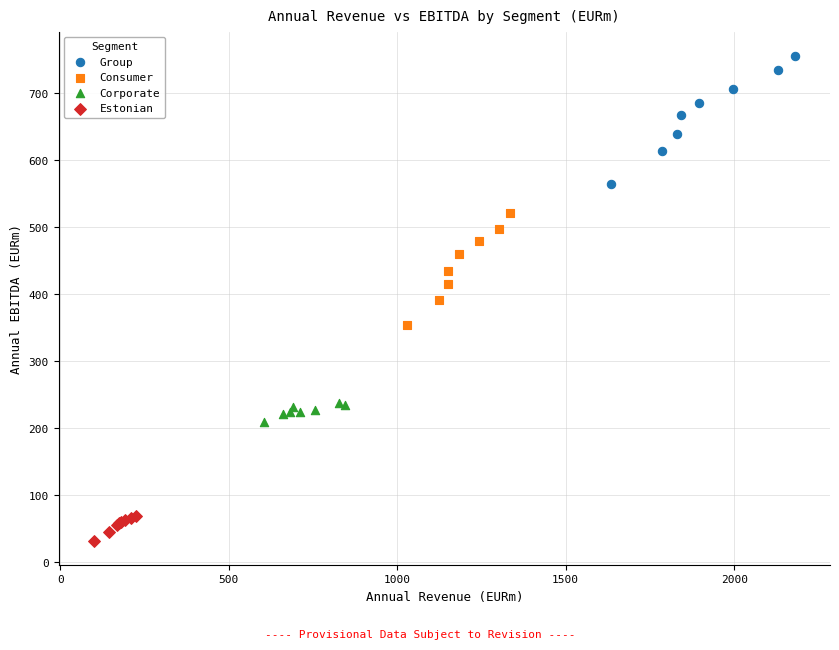

Which series has the largest Y range (max minus min)?

Group